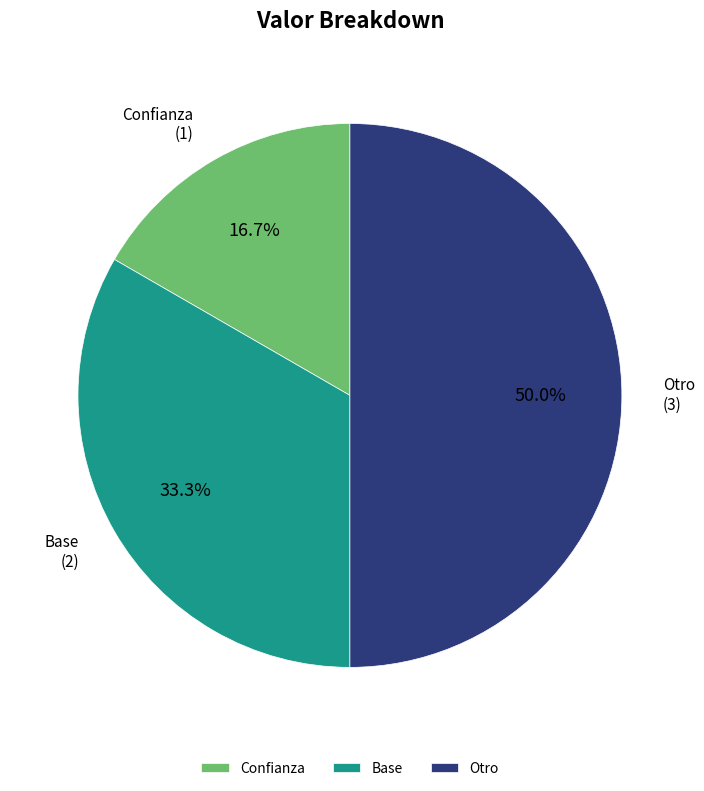

What is the ratio of the value at Base to the value at Otro?

0.7